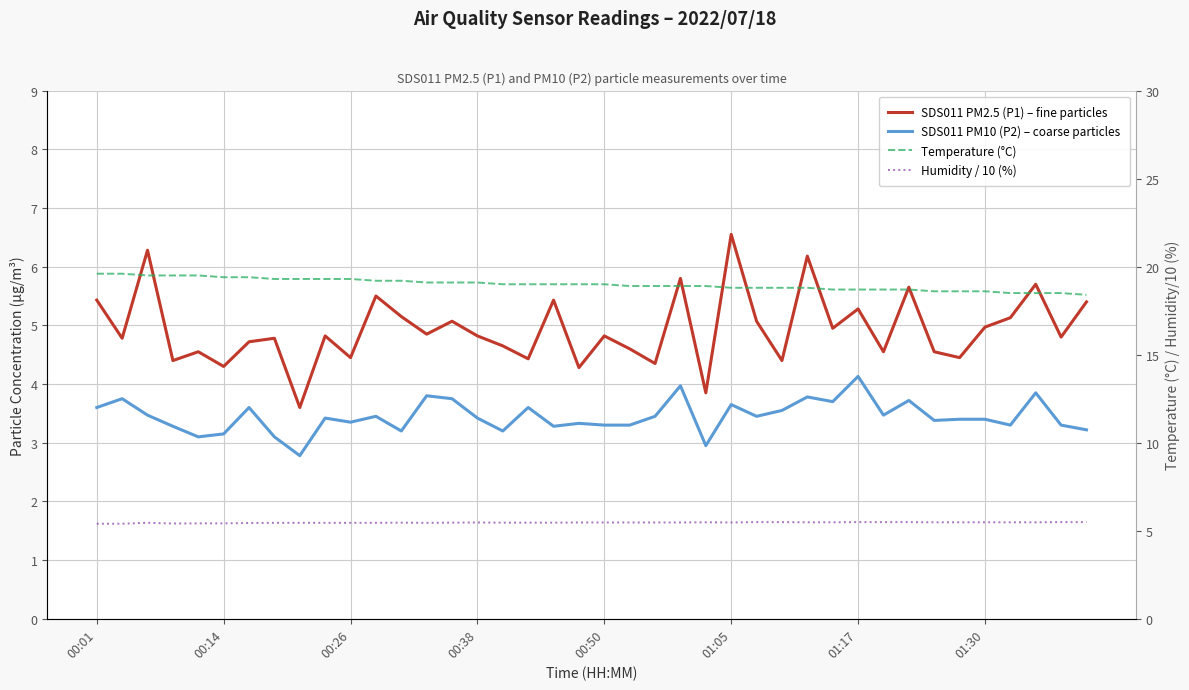

In SDS011 PM2.5 (P1) – fine particles, how many points are higher than both neighbors (excluding endpoints)?

14